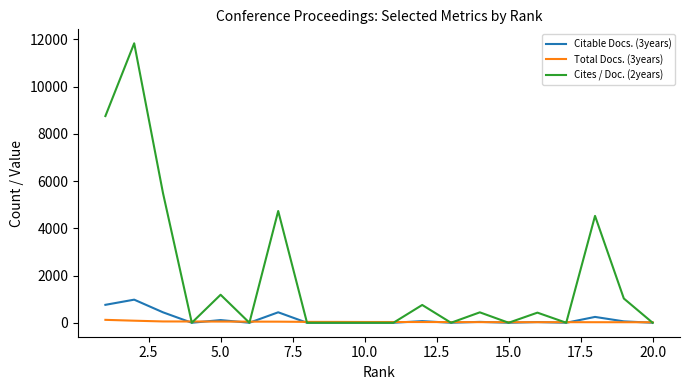

Which series has the widest spread of values?

Cites / Doc. (2years)